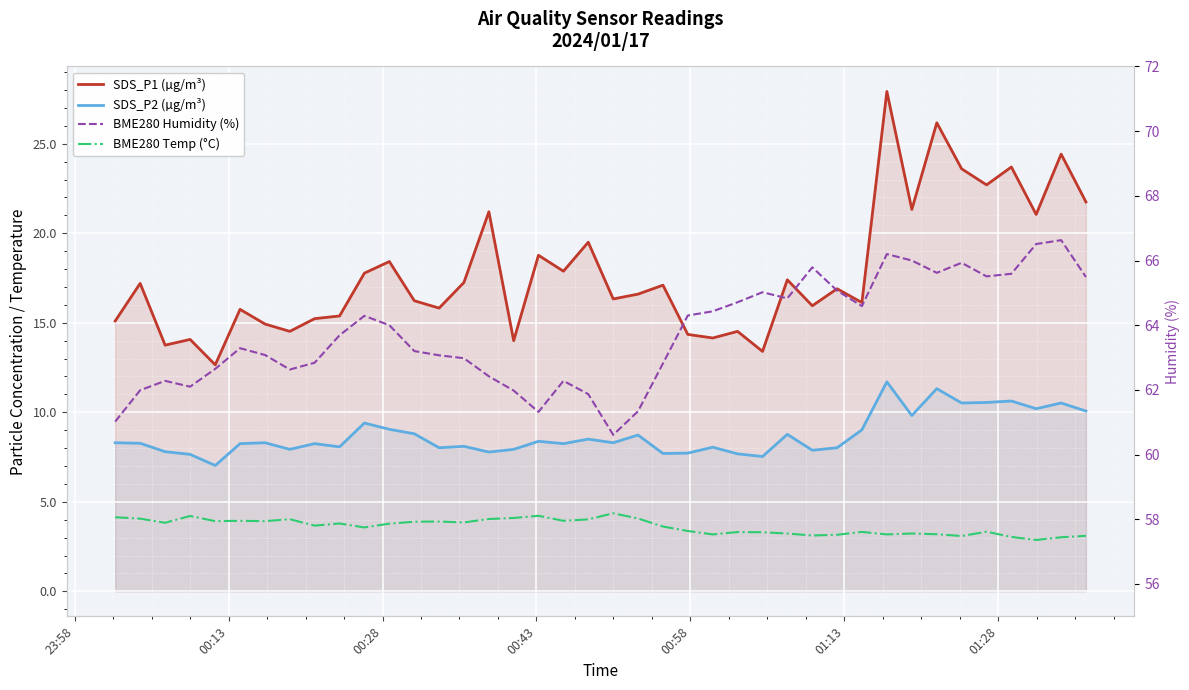

True or false: SDS_P1 (µg/m³) and SDS_P2 (µg/m³) cross at least once.

False